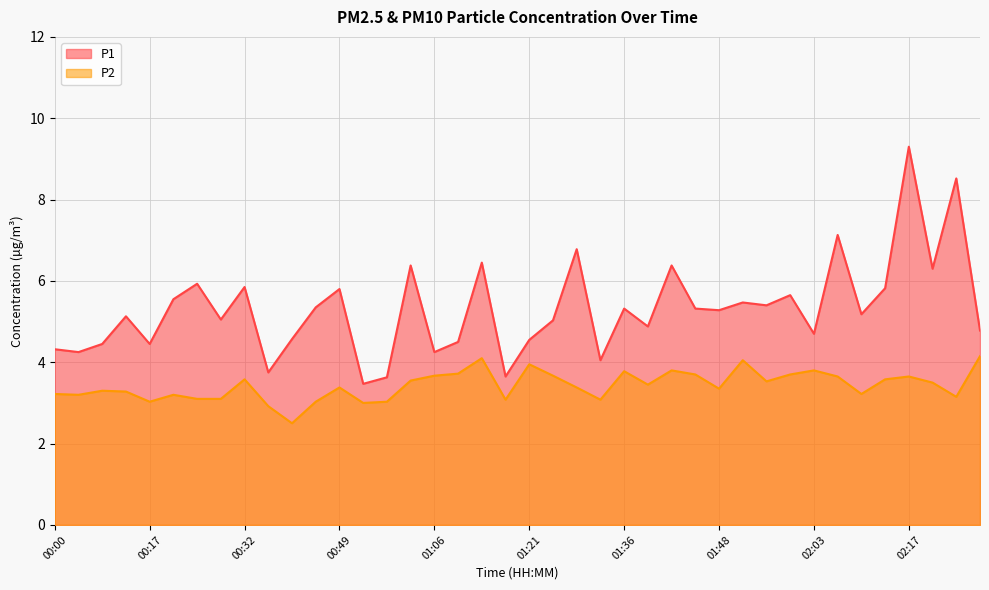

How many values in the P2 series are below 3?

2